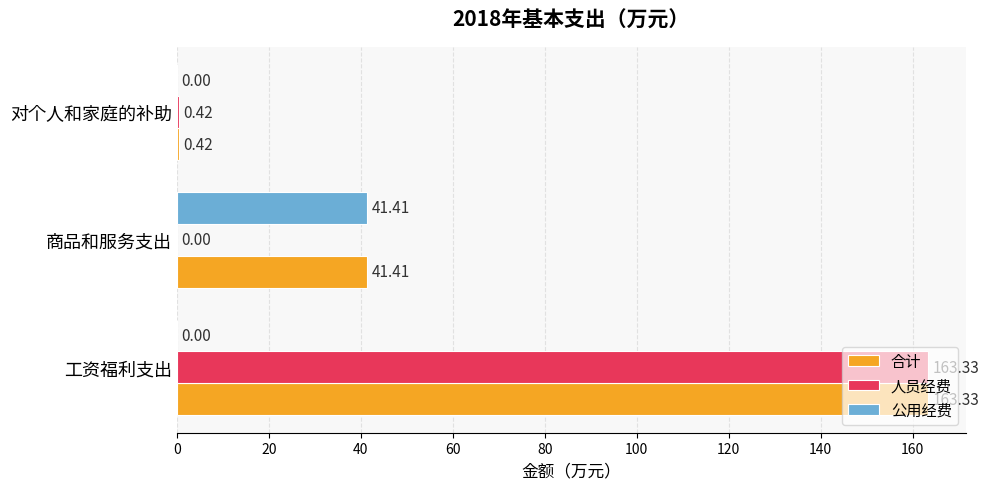

Which series has the largest total across all categories?

合计